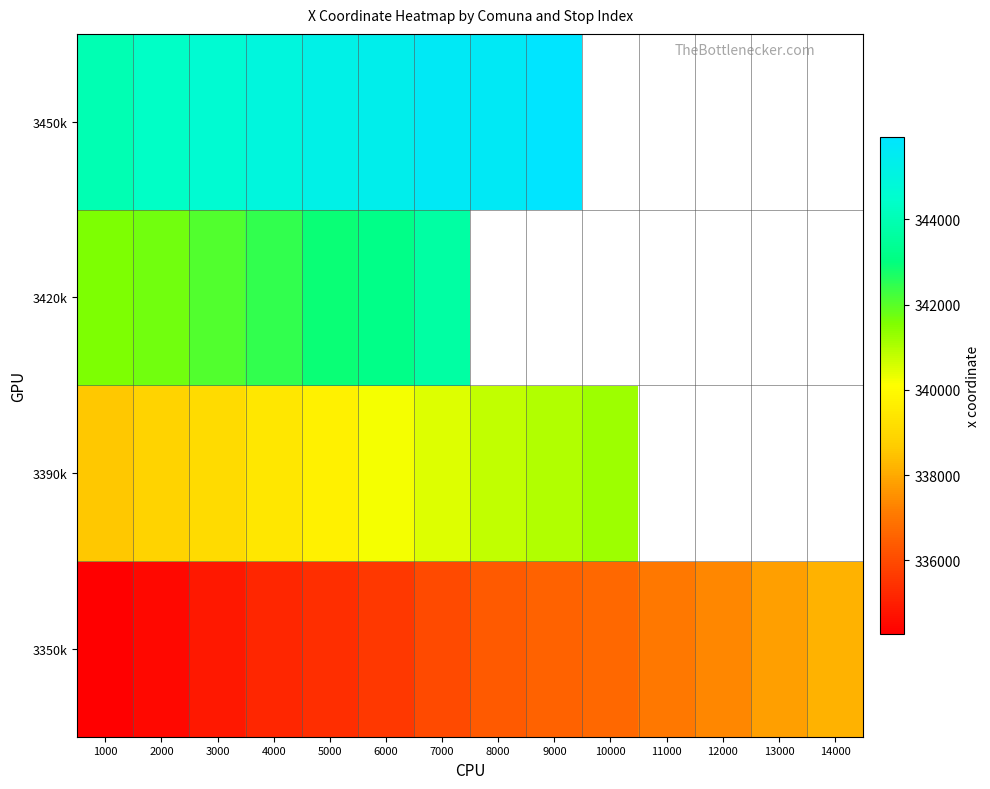

At which category is the sum across all series the highest?

7000